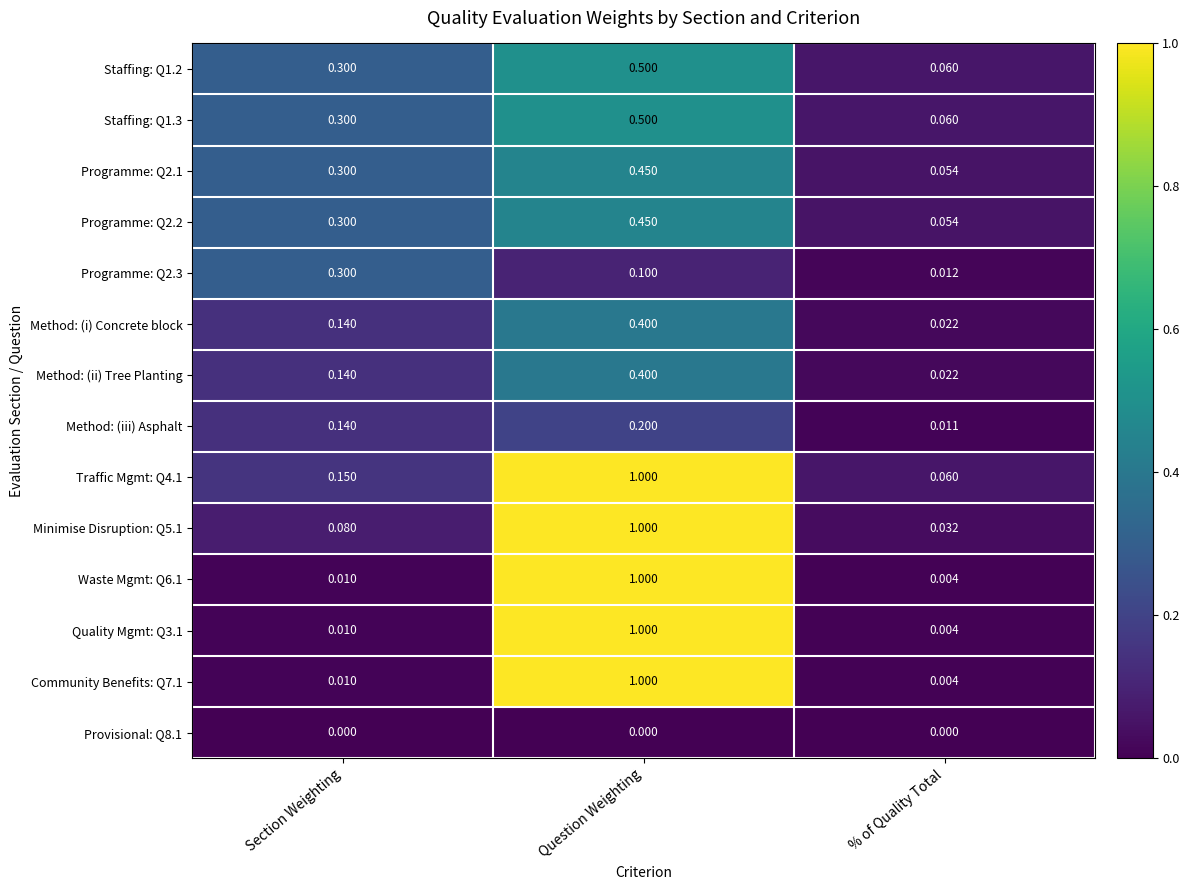

What is the spread (max minus min) of values at % of Quality Total?

0.1